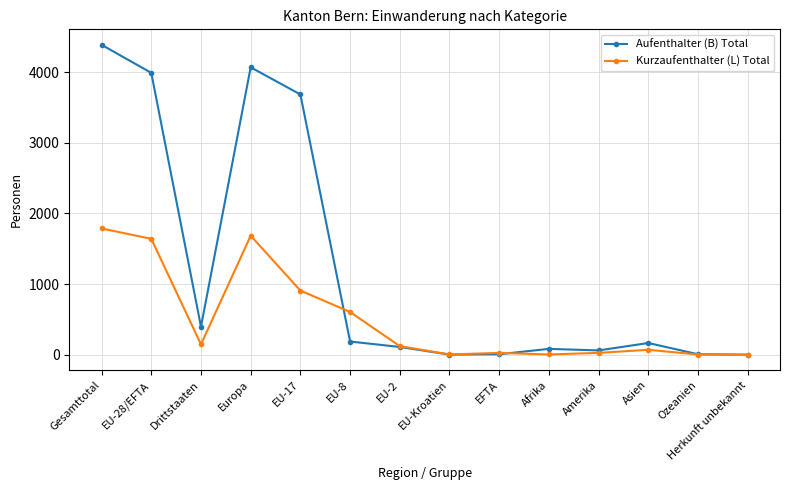

What is the difference between the highest and lowest values at EU-28/EFTA?

2350